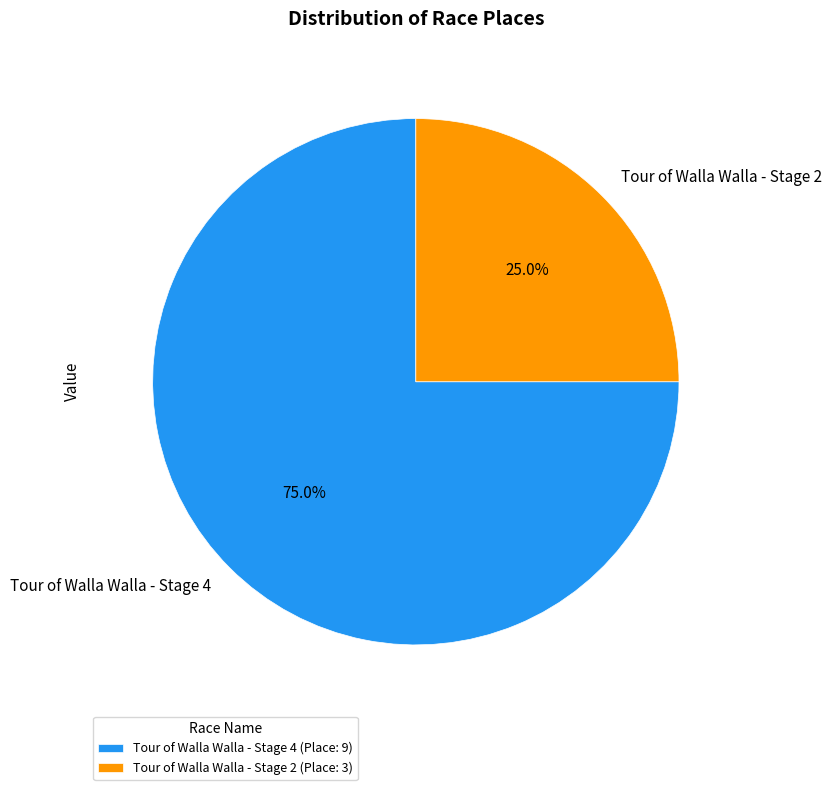

Which slice is the smallest?

Tour of Walla Walla - Stage 2